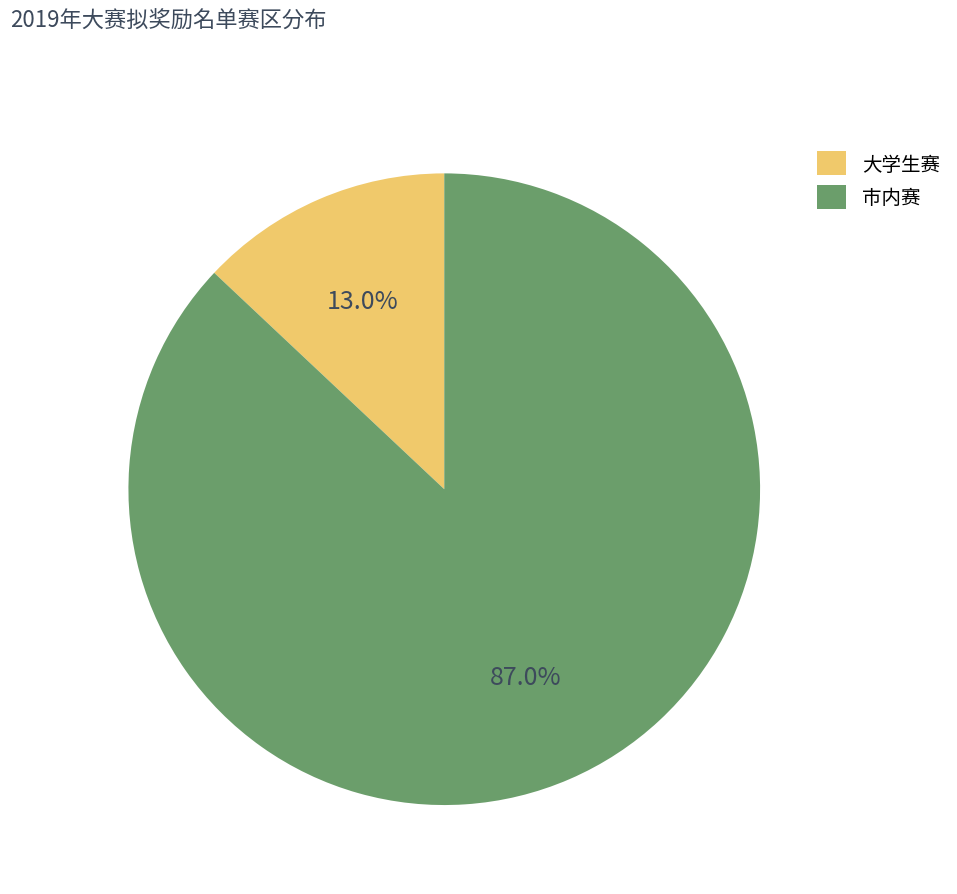

Count the number of slices in the pie.

2